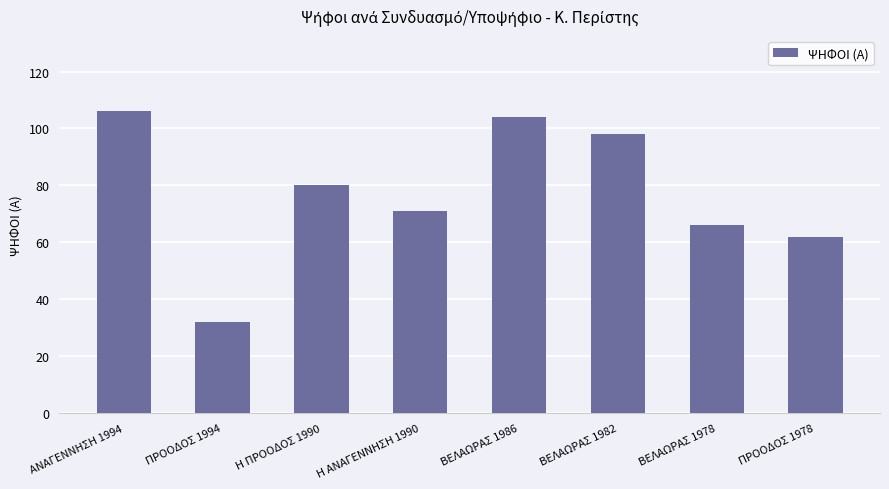

What is the value of the 5th bar from the left?

104